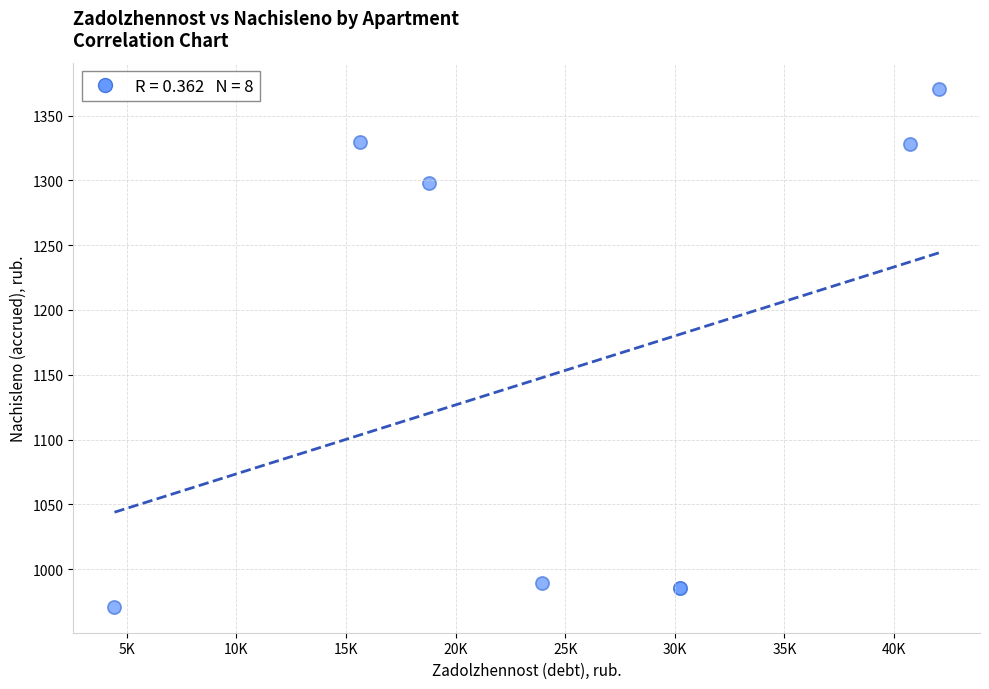

What Y value in the scatter plot is closest to 1170?

1298.3